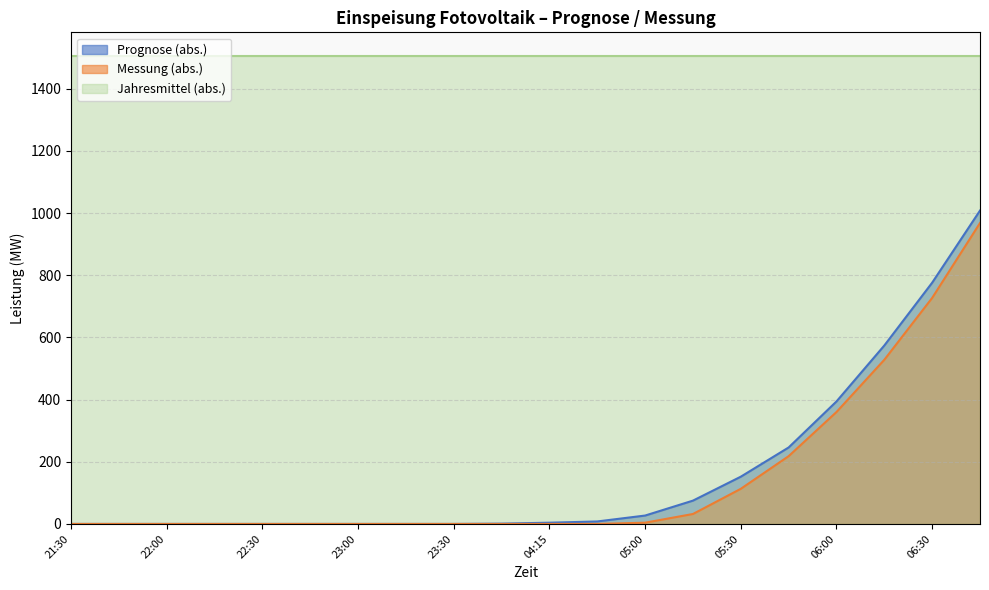

What is the difference between the maximum and minimum values in the Prognose (abs.) series?

1008